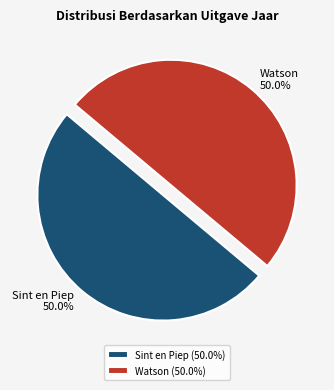

Combined, do Watson and Sint en Piep account for over 50%?

Yes